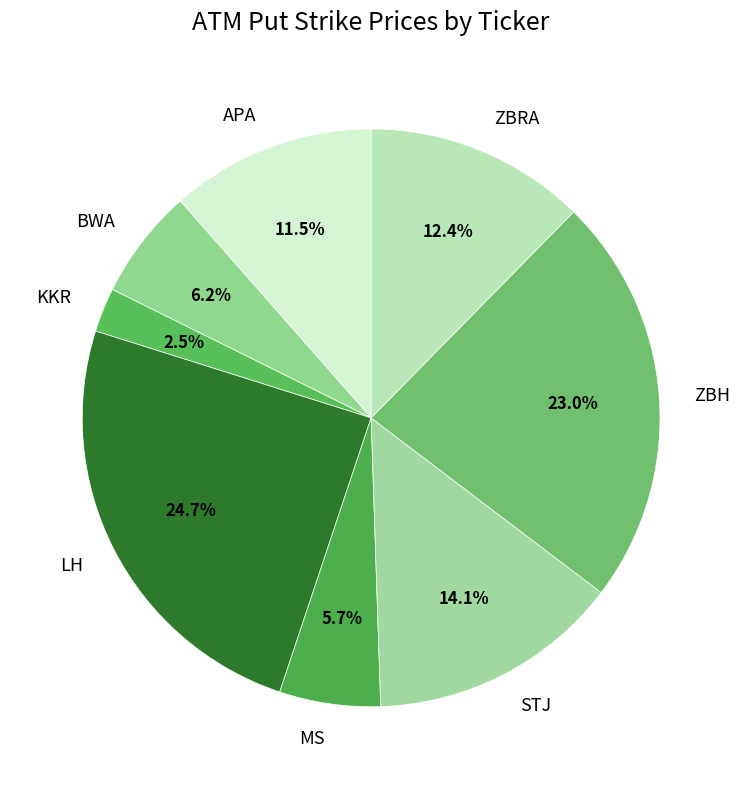

What is the ratio of the value at ZBH to the value at APA?

2.0